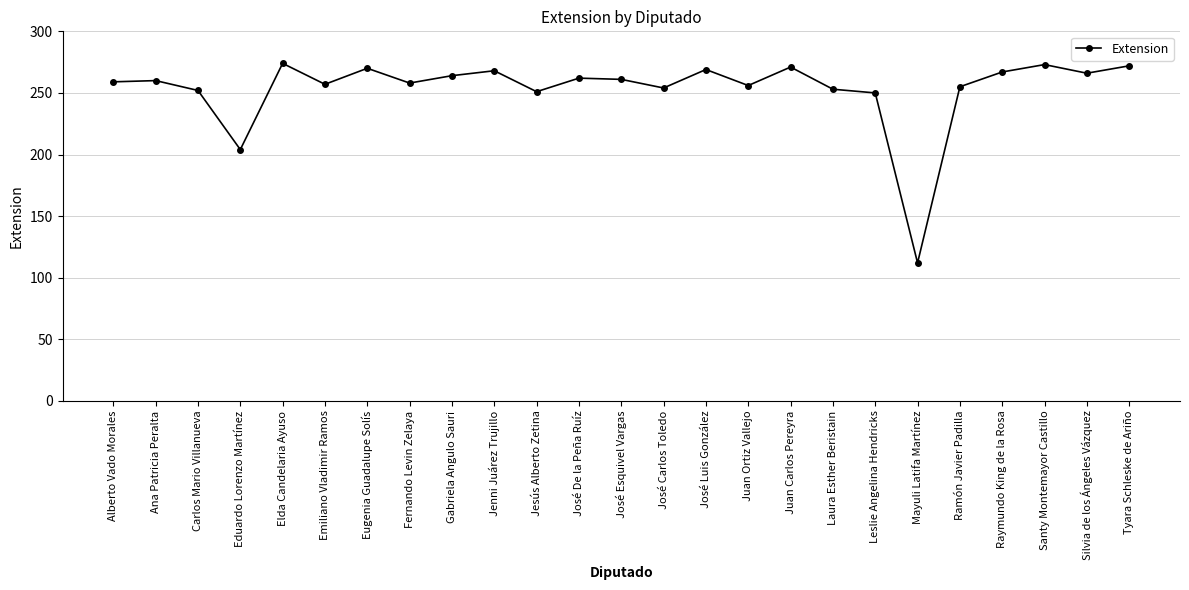

What is the sum of all values?

6338